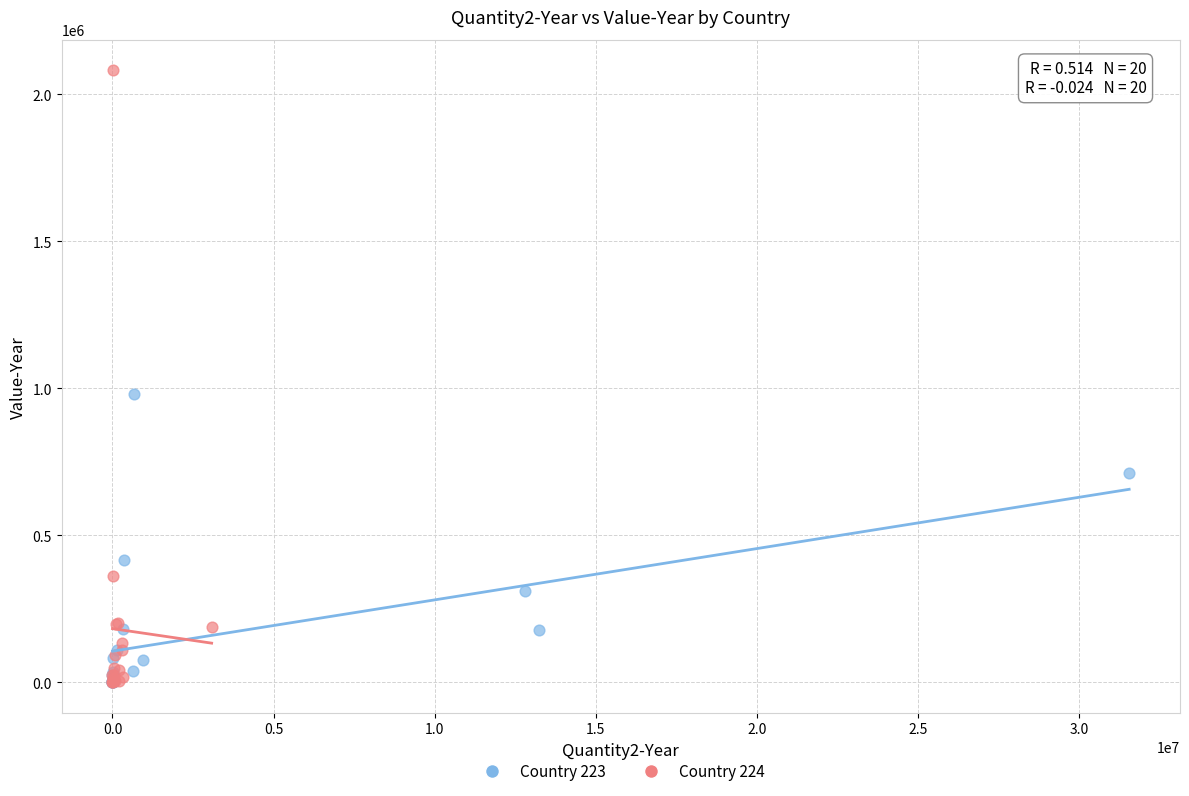

Which series contains the highest Y value?

Country 224